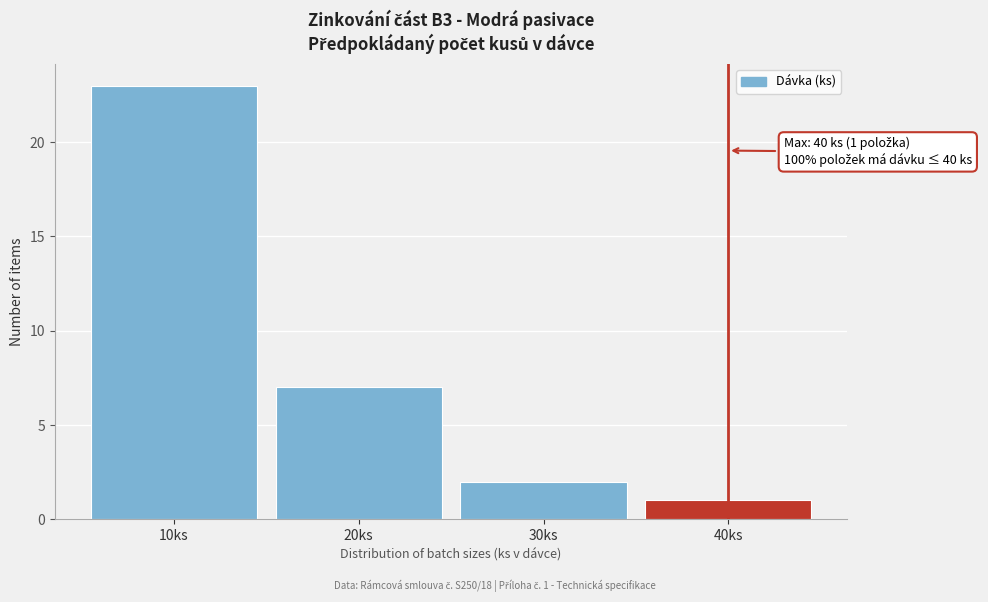

Reading left to right, what are all the values shown in this chart?

10ks=23	20ks=7	30ks=2	40ks=1